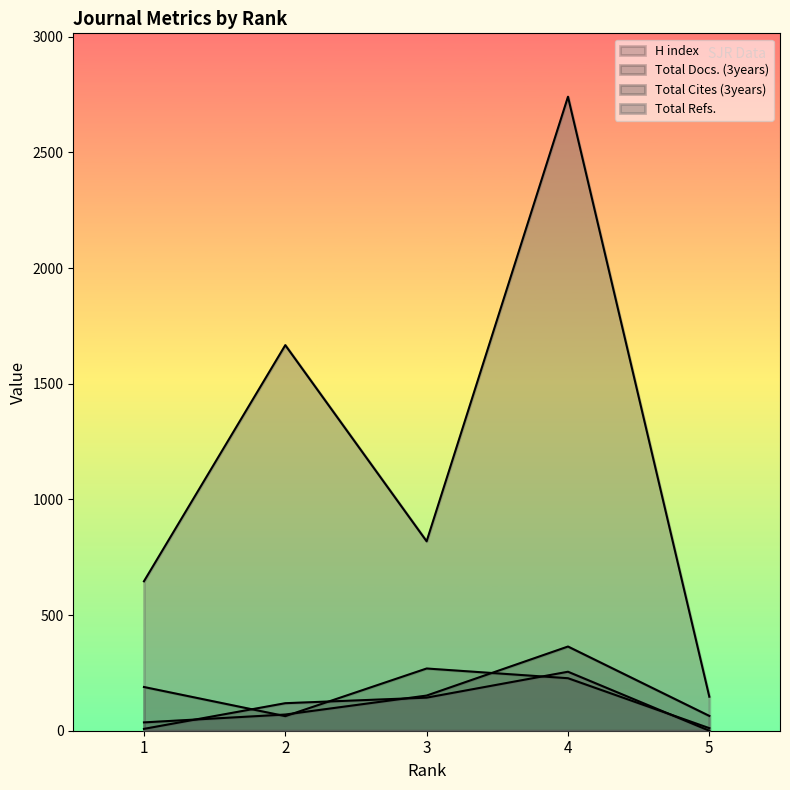

Where do Total Docs. (3years) and Total Cites (3years) first cross each other?

1 and 2